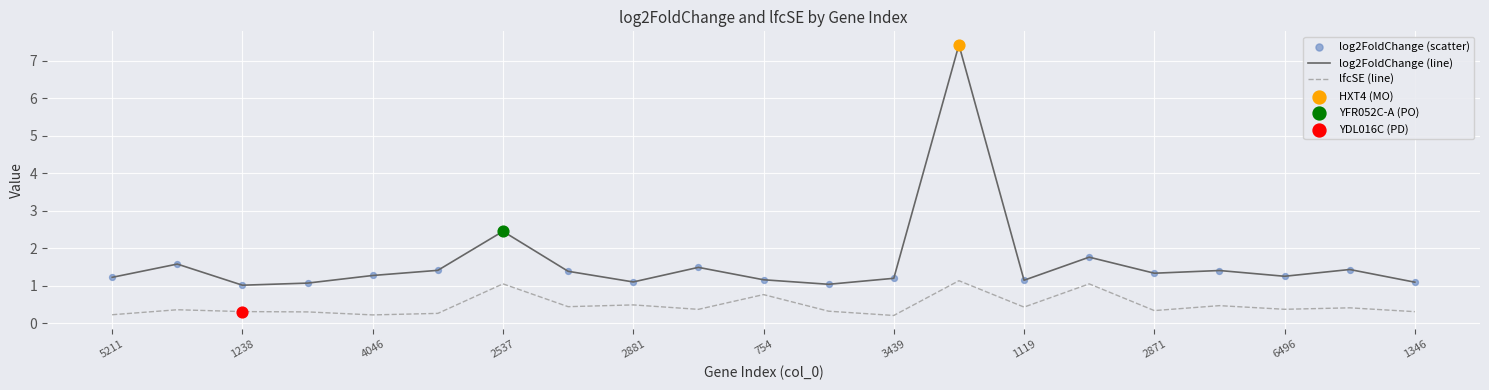

Which series has the largest range (max minus min)?

log2FoldChange (line)